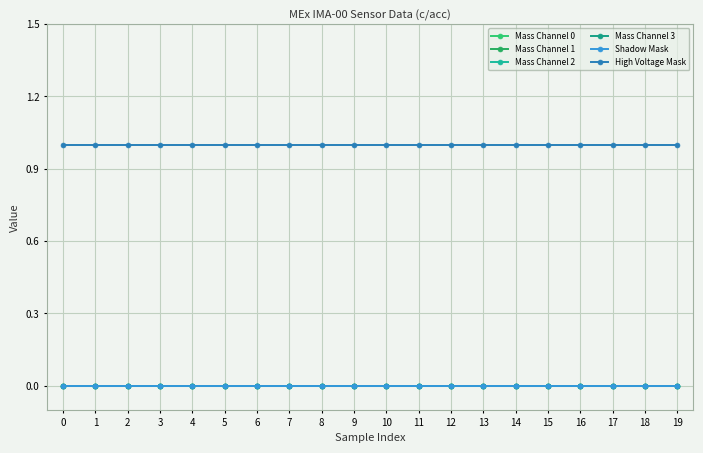

Reading right to left, extract all data points from this chart.

Mass Channel 0: 19=0	18=0	17=0	16=0	15=0	14=0	13=0	12=0	11=0	10=0	9=0	8=0	7=0	6=0	5=0	4=0	3=0	2=0	1=0	0=0
Mass Channel 1: 19=0	18=0	17=0	16=0	15=0	14=0	13=0	12=0	11=0	10=0	9=0	8=0	7=0	6=0	5=0	4=0	3=0	2=0	1=0	0=0
Mass Channel 2: 19=0	18=0	17=0	16=0	15=0	14=0	13=0	12=0	11=0	10=0	9=0	8=0	7=0	6=0	5=0	4=0	3=0	2=0	1=0	0=0
Mass Channel 3: 19=0	18=0	17=0	16=0	15=0	14=0	13=0	12=0	11=0	10=0	9=0	8=0	7=0	6=0	5=0	4=0	3=0	2=0	1=0	0=0
Shadow Mask: 19=0	18=0	17=0	16=0	15=0	14=0	13=0	12=0	11=0	10=0	9=0	8=0	7=0	6=0	5=0	4=0	3=0	2=0	1=0	0=0
High Voltage Mask: 19=1	18=1	17=1	16=1	15=1	14=1	13=1	12=1	11=1	10=1	9=1	8=1	7=1	6=1	5=1	4=1	3=1	2=1	1=1	0=1